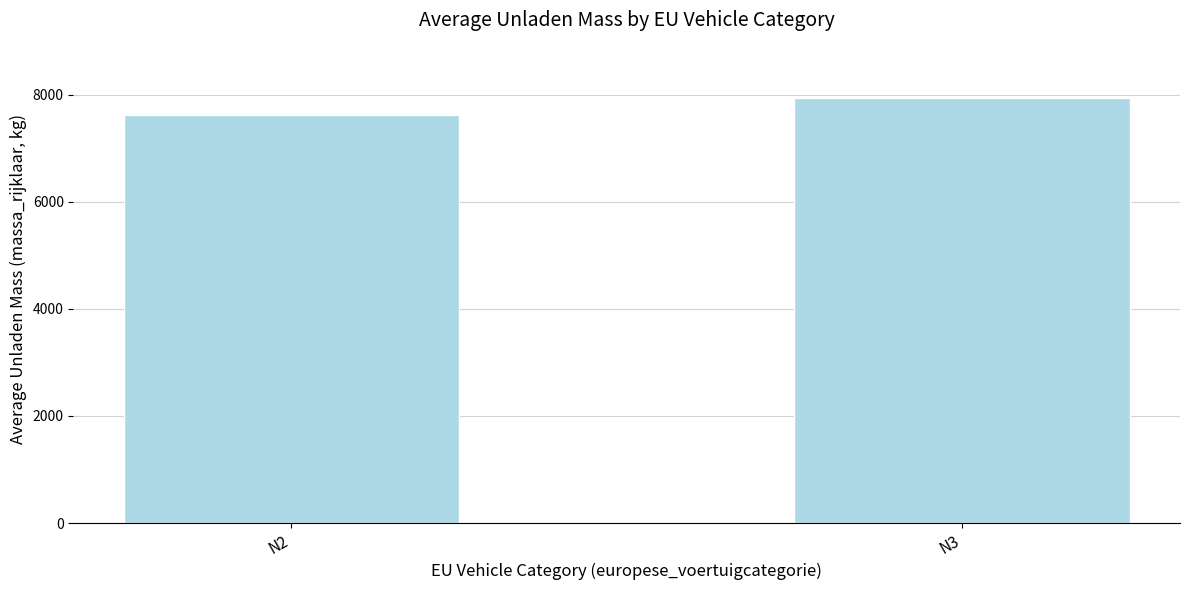

What is the change in value from N2 to N3?

+319.0